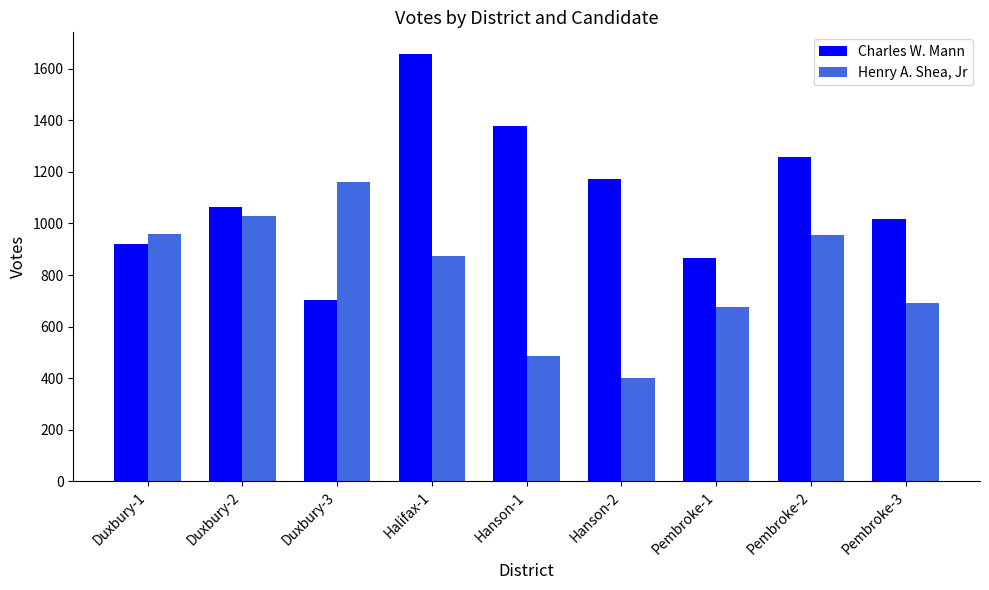

What is the approximate value of Henry A. Shea, Jr at Duxbury-3?

1161